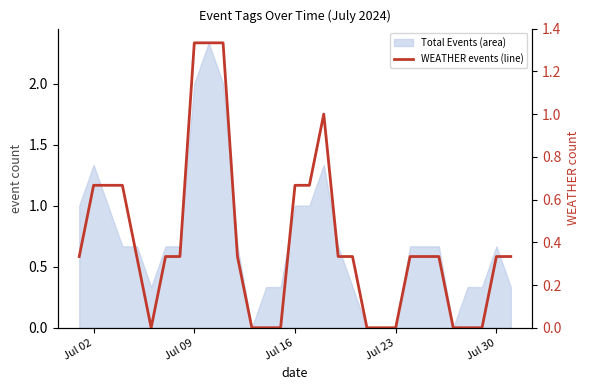

How many interior local peaks (higher than both neighbors) does the data have?

1